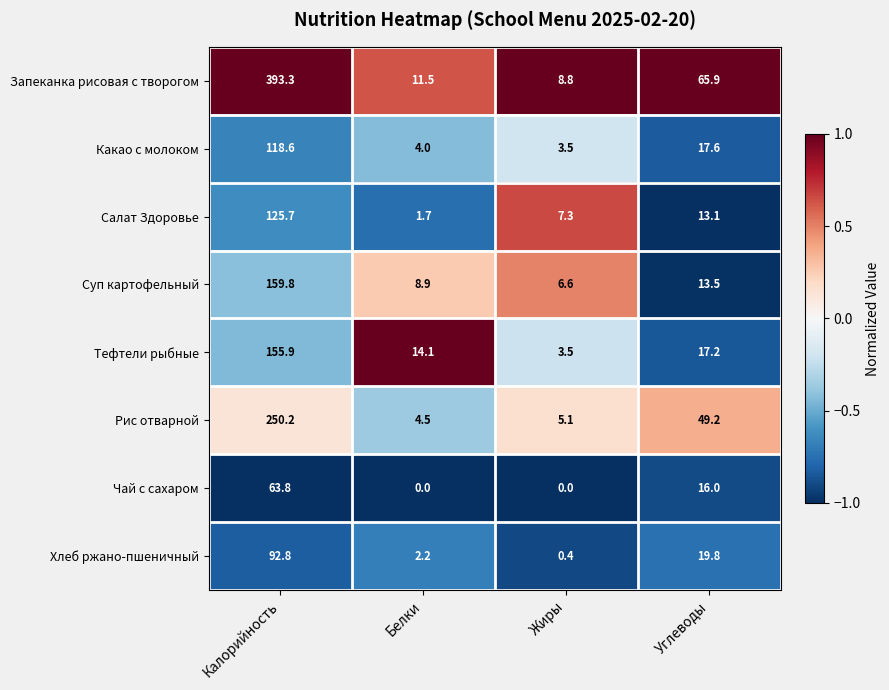

True or false: Хлеб ржано-пшеничный has a value of 148.5 at Калорийность.

False